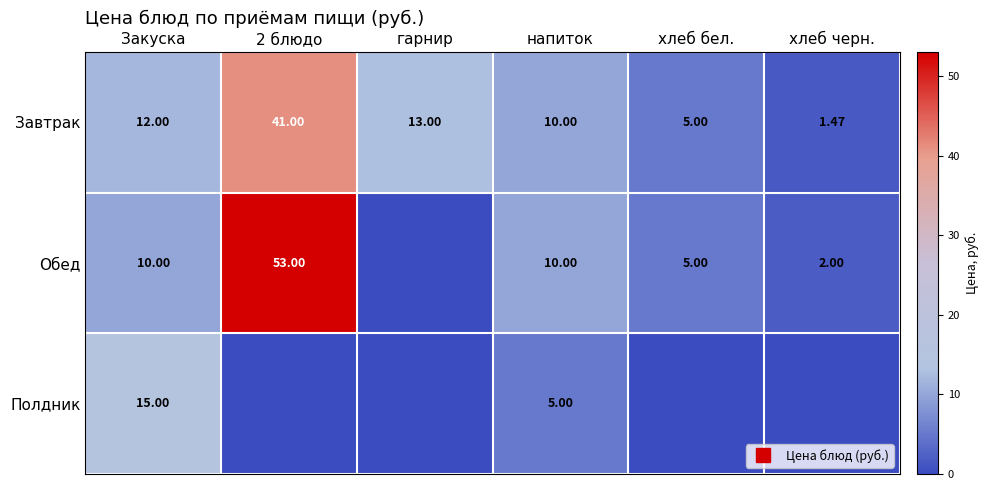

What is the highest value of the Завтрак series?

41.0